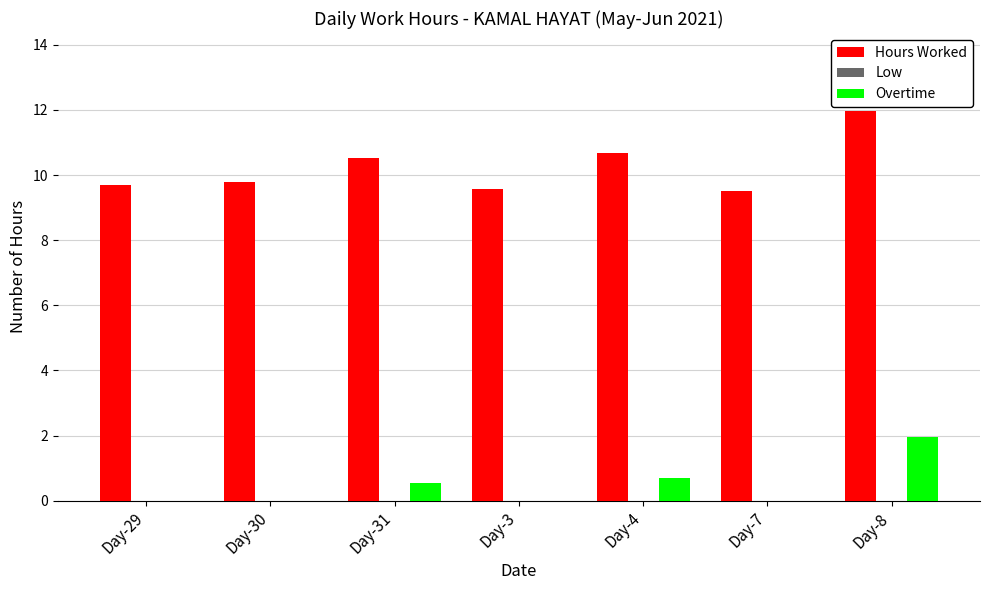

Is the value of Hours Worked at Day-7 greater than the value of Overtime at Day-3?

Yes